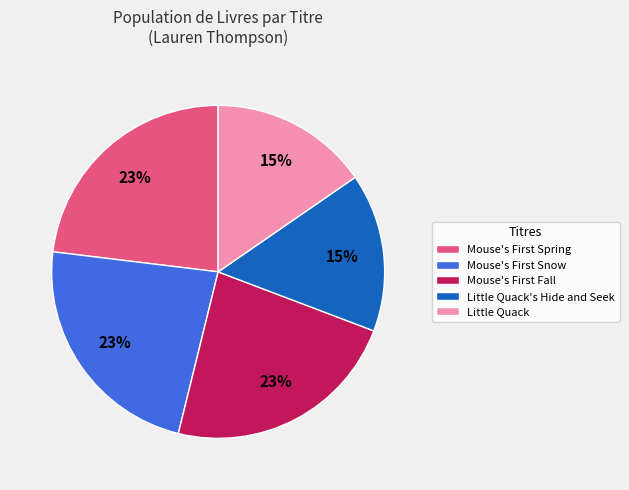

True or false: Little Quack accounts for 4% of the total.

False